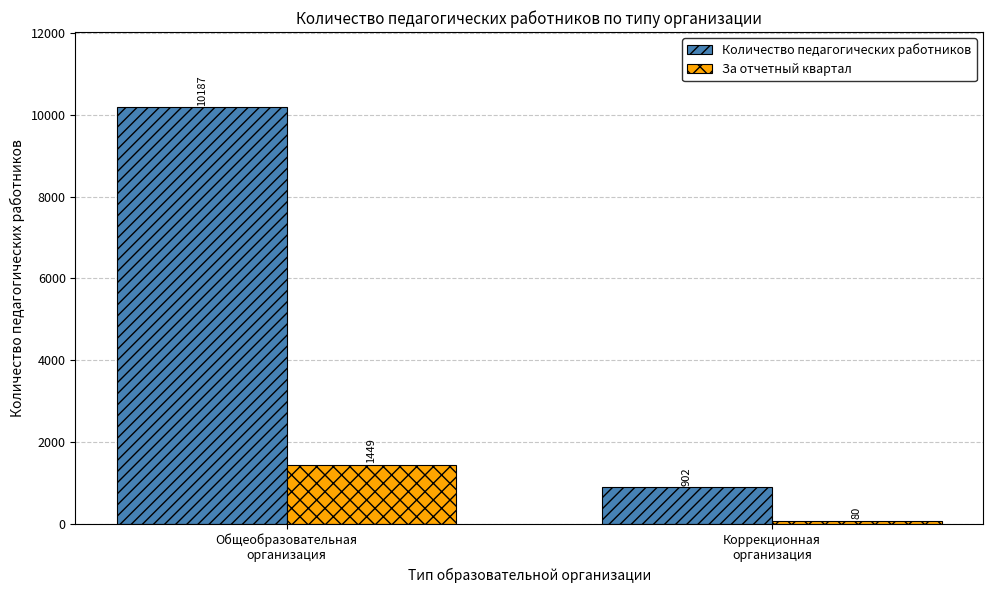

What value does the Количество педагогических работников series have at Общеобразовательная
организация?

10187